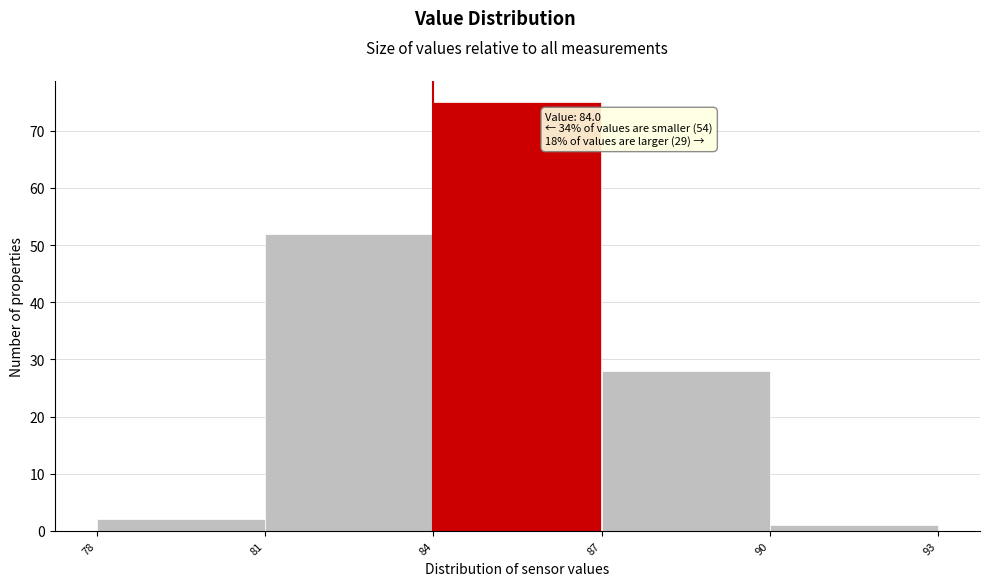

Over which range of the x-axis is the bar tallest?

84 to 87